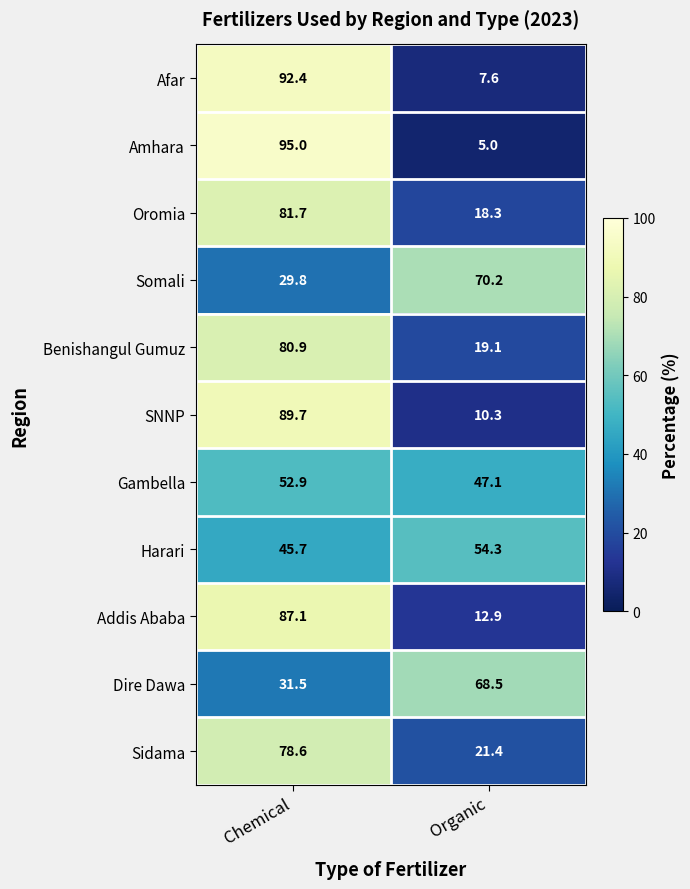

At which category does the chart reach its minimum across all series?

Organic